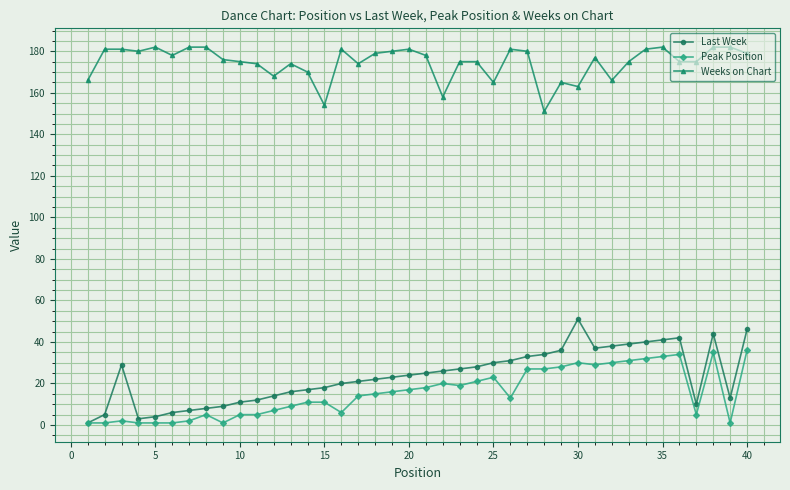

True or false: Peak Position and Weeks on Chart cross at least once.

False